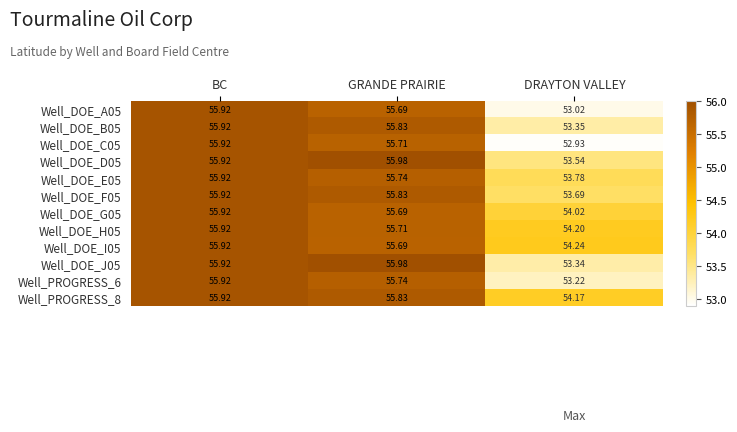

At which label does Well_DOE_E05 first exceed 55?

BC